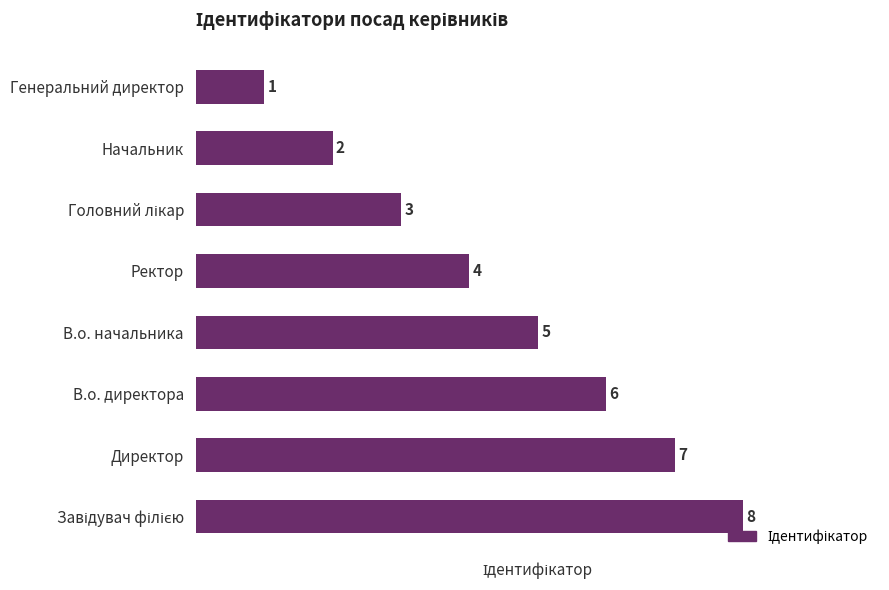

What is the difference between the maximum and minimum values?

7